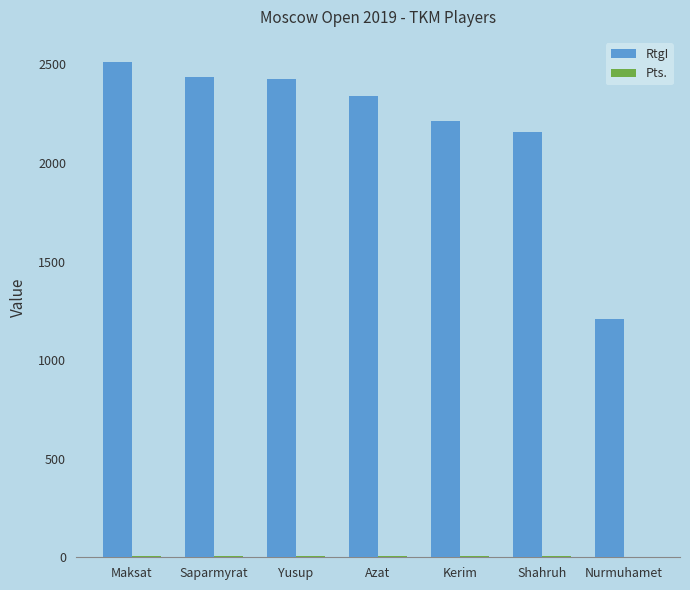

How many groups of bars are there?

7